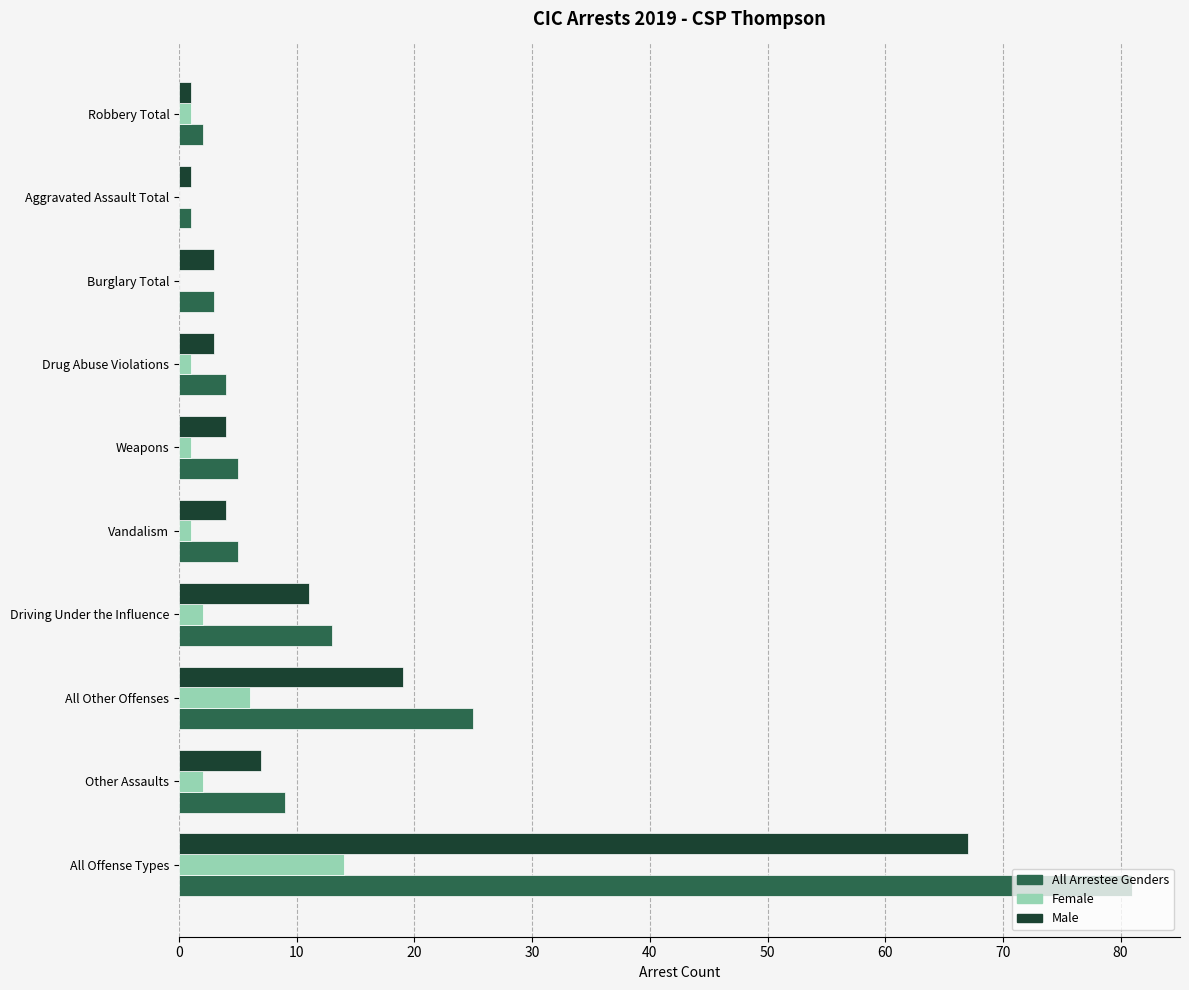

The All Arrestee Genders series shows 4 at Drug Abuse Violations. True or false?

True